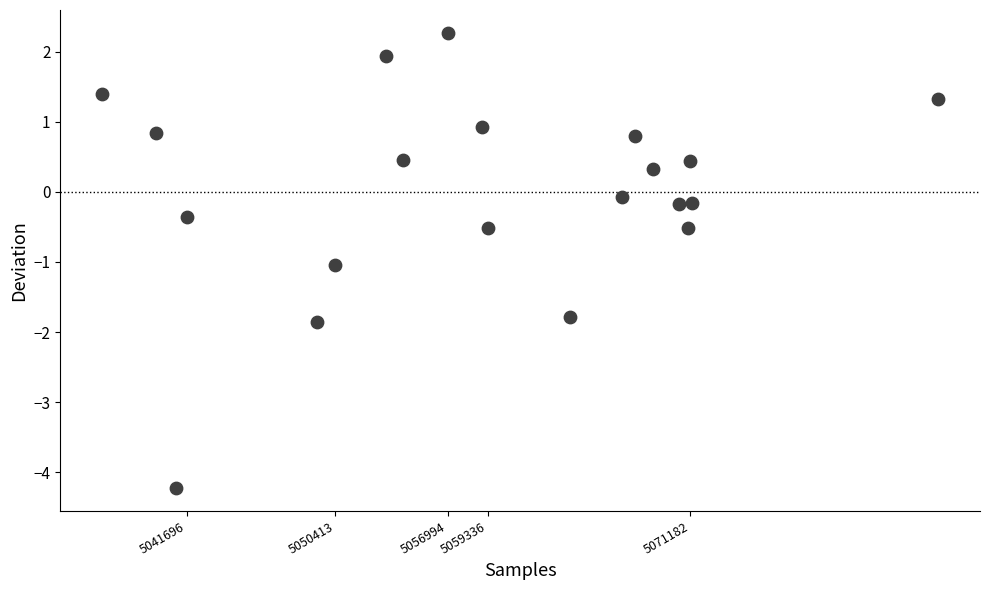

What is the range of X values (max minus min)?

48970.0